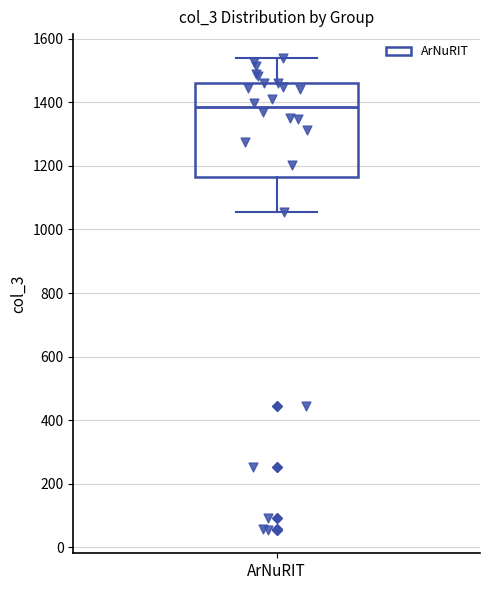

Read this box plot against the y-axis: the position of the median line, the range covered by the box, and the ends of both whiskers. The values are not printed on the chart, so give them approximately, as read against the axis.

median 1380, box 1160 to 1460, whiskers 1060 to 1540